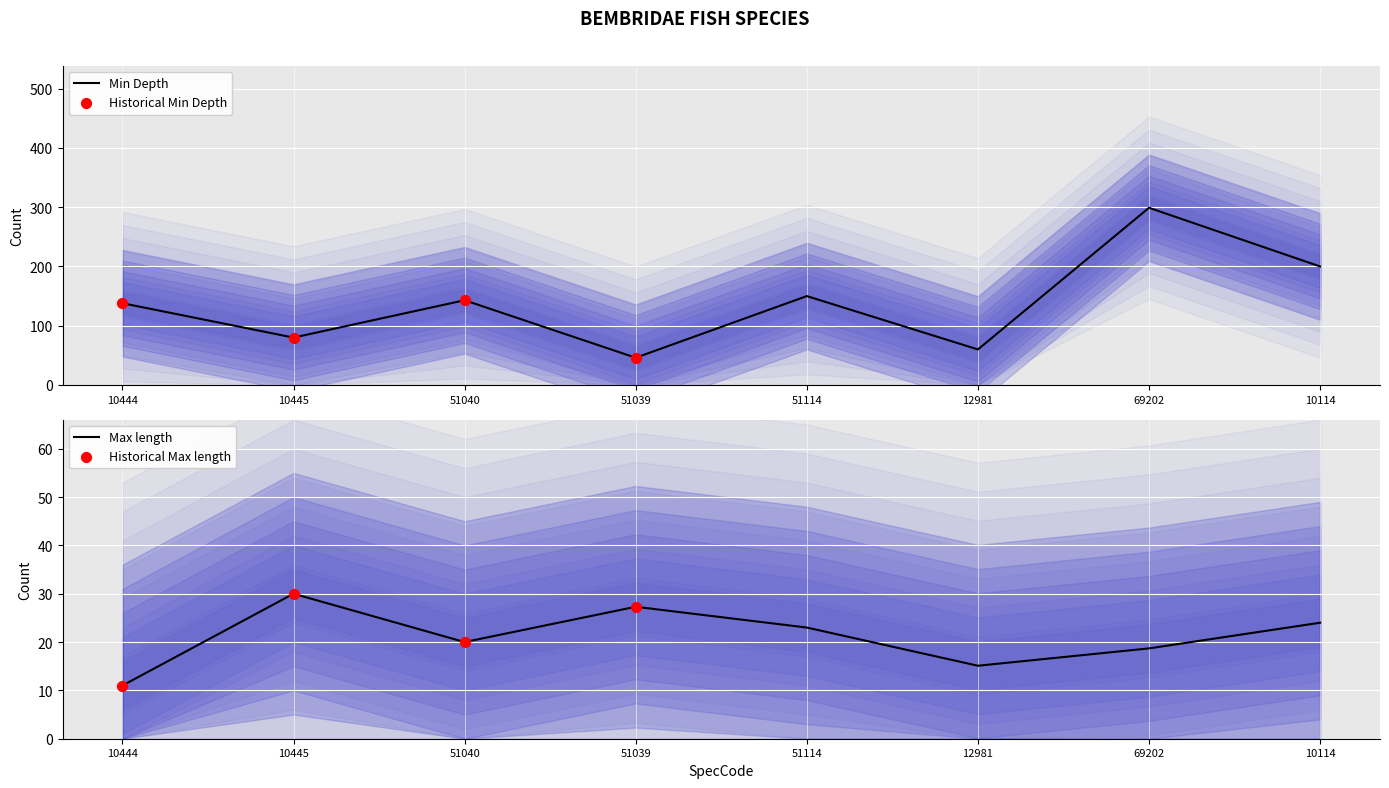

Is the value of Max length at 10114 greater than the value of Min Depth at 51114?

No